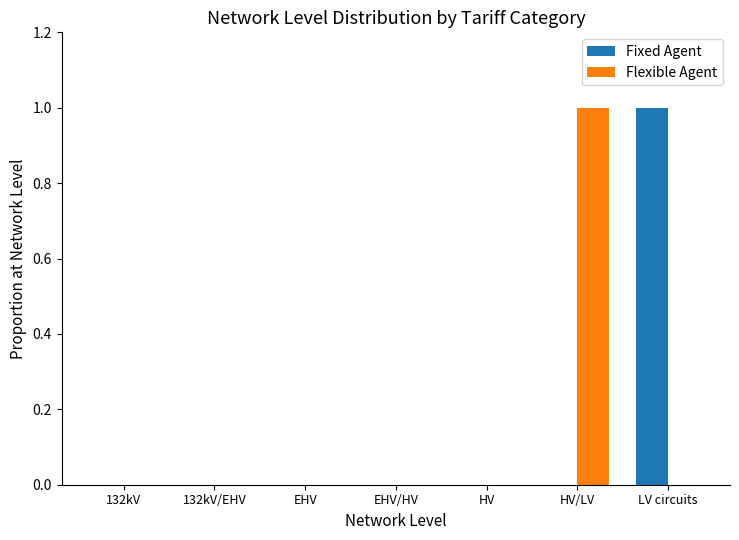

True or false: Fixed Agent has a value of 0 at HV.

True